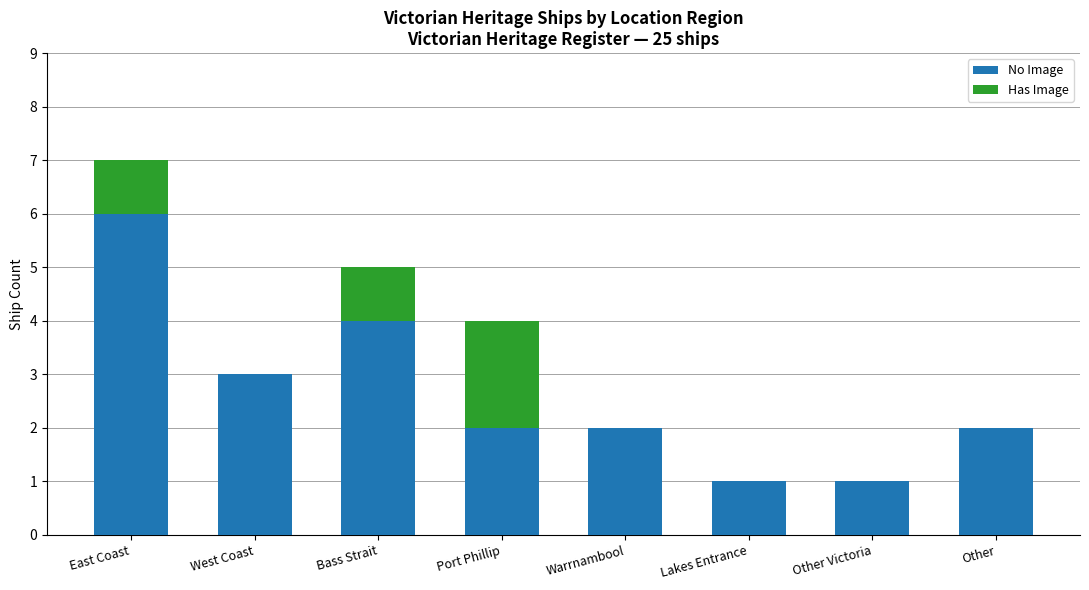

What is the sum of all No Image values?

21